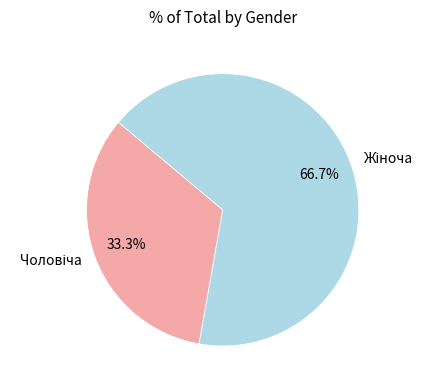

Is there a majority slice in this chart?

Yes